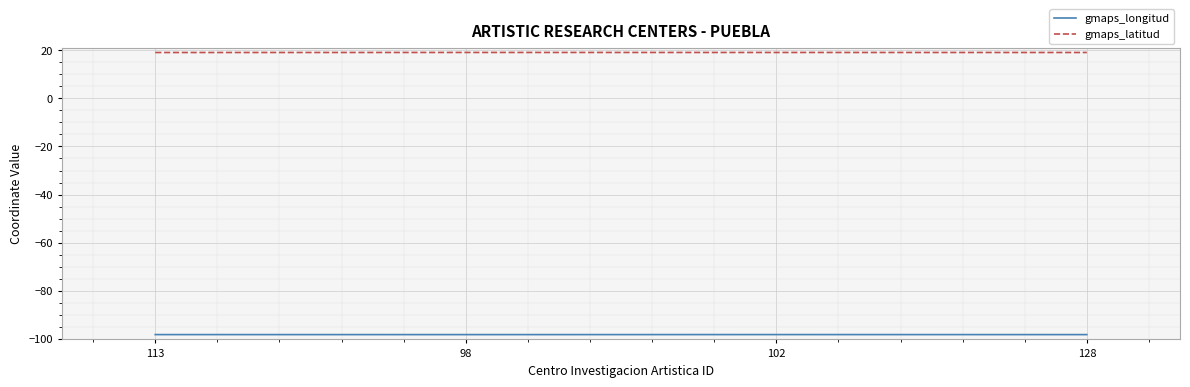

True or false: gmaps_latitud and gmaps_longitud intersect in this chart.

False